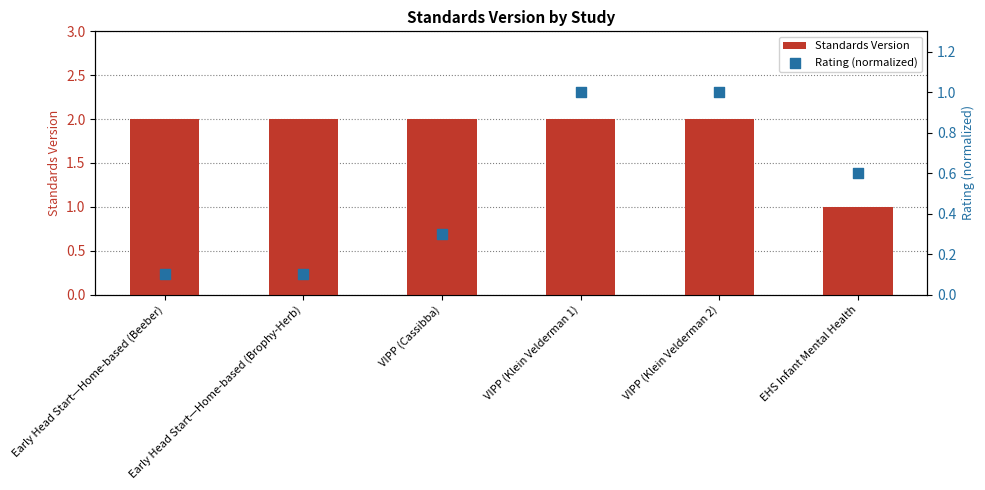

At which category is the sum across all series the highest?

VIPP (Klein Velderman 1)